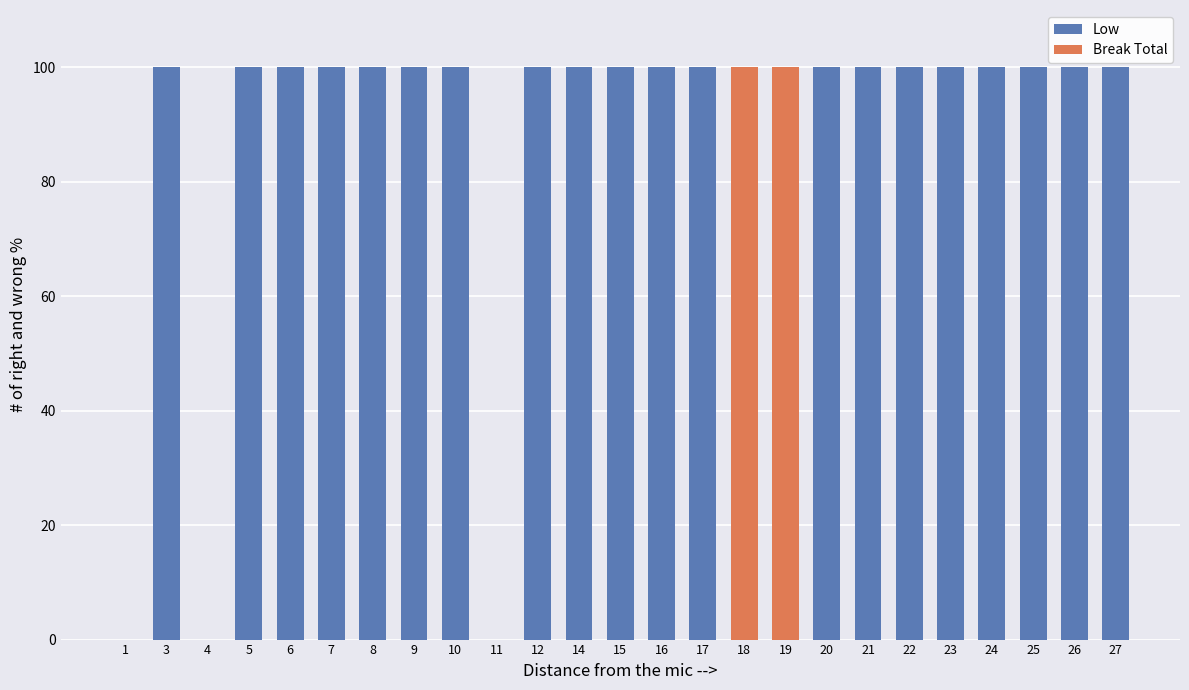

What is the sum of all Low values?

2000